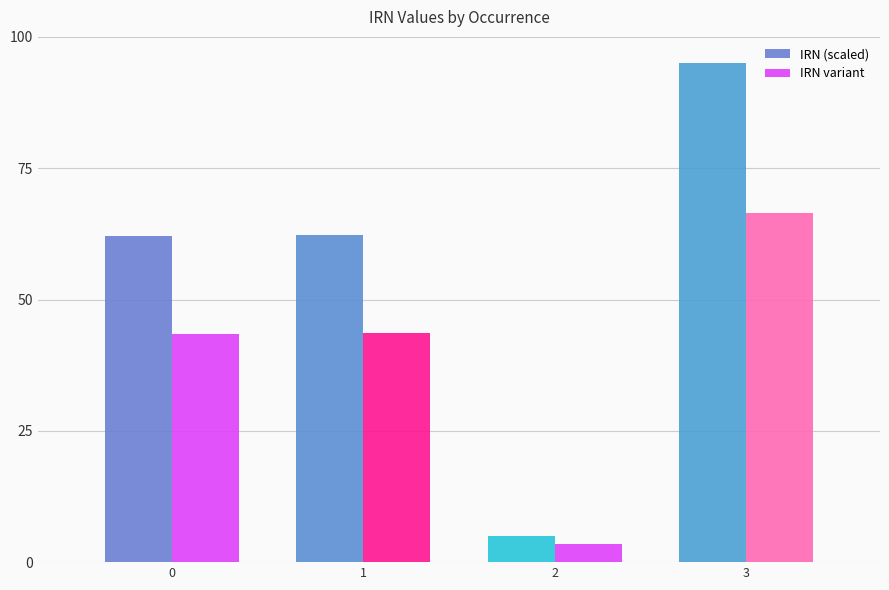

What are all the series names shown in the legend?

IRN (scaled), IRN variant